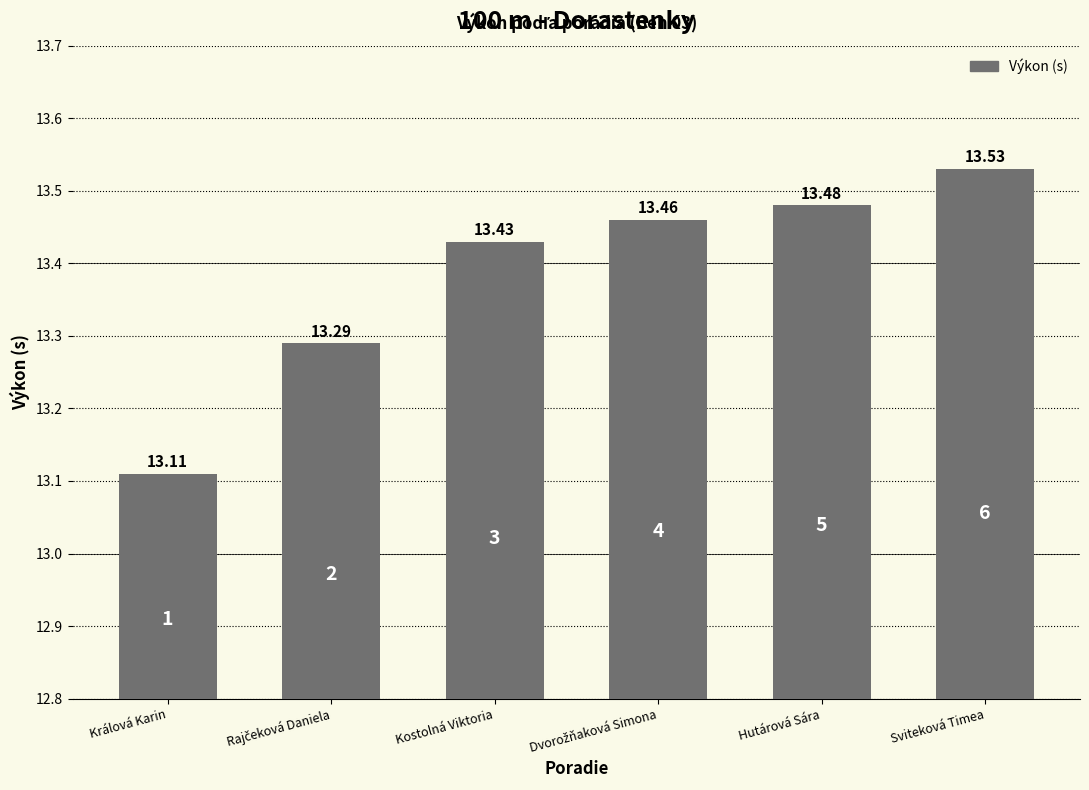

What is the label of the 2nd bar from the right?

Hutárová Sára